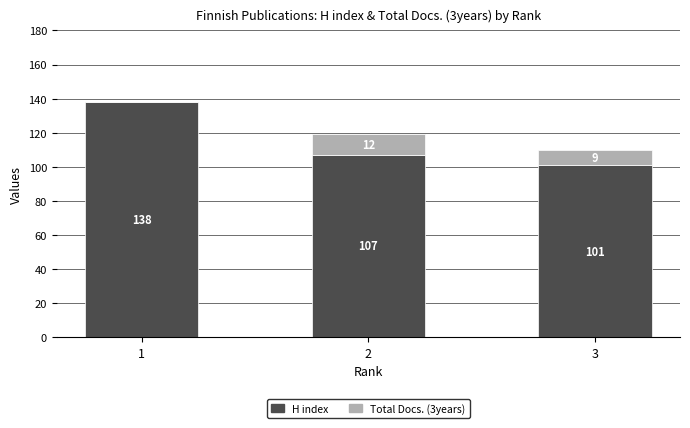

What is the total value across all series at 1?

138